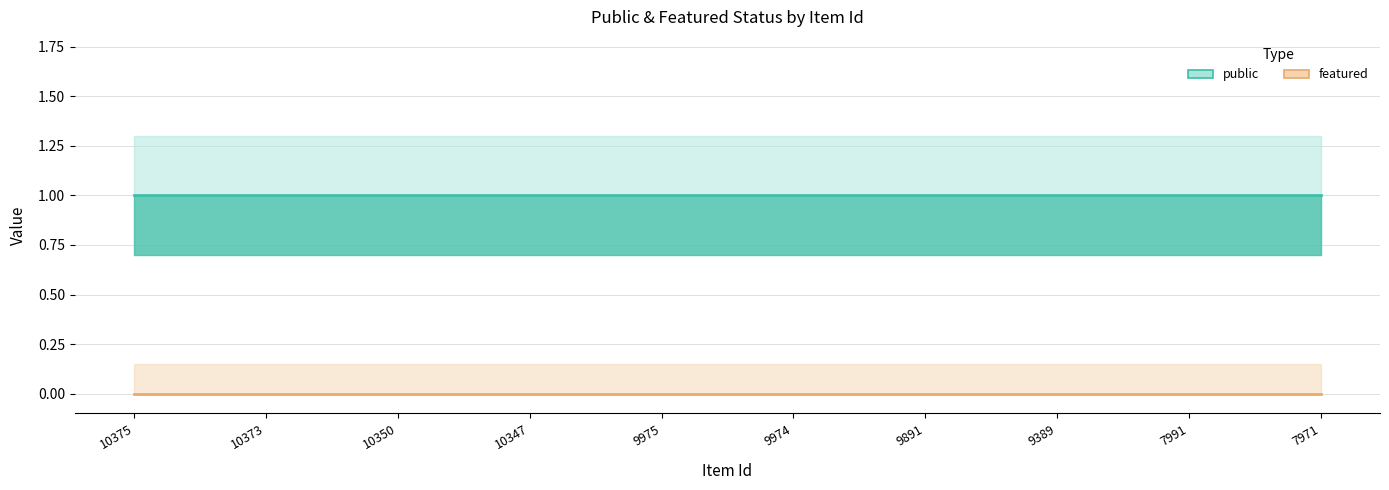

Is the value of featured at 10350 greater than the value of public at 10350?

No